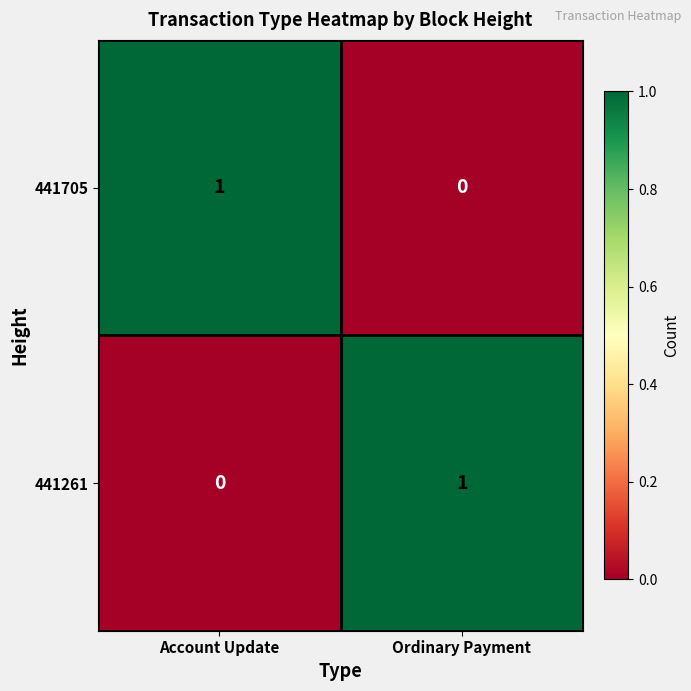

What is the total value across all series at Account Update?

1